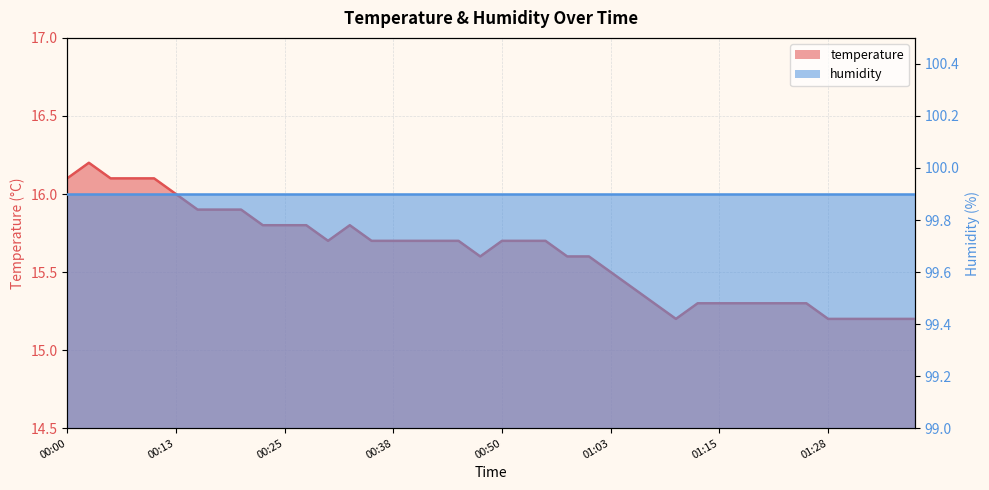

What is the difference between the maximum and minimum values?

1.0